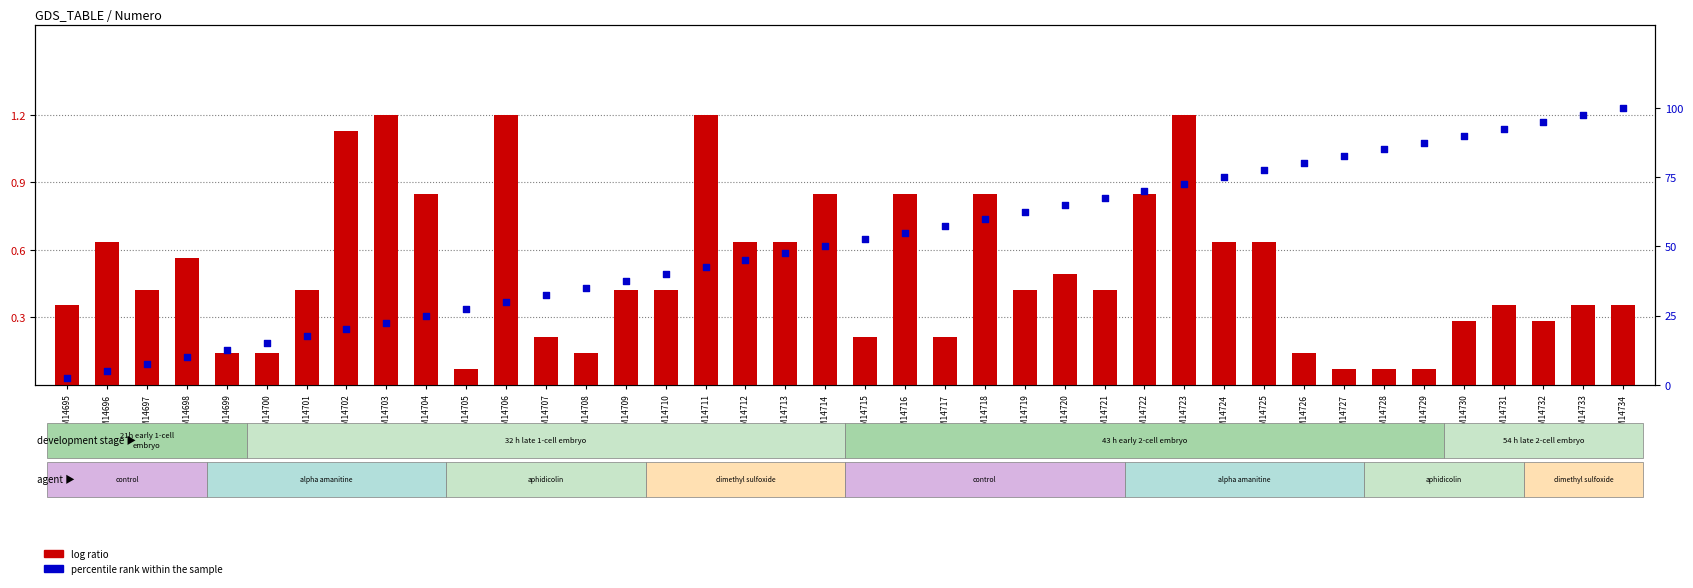

At how many categories does at least one series exceed 26?

30